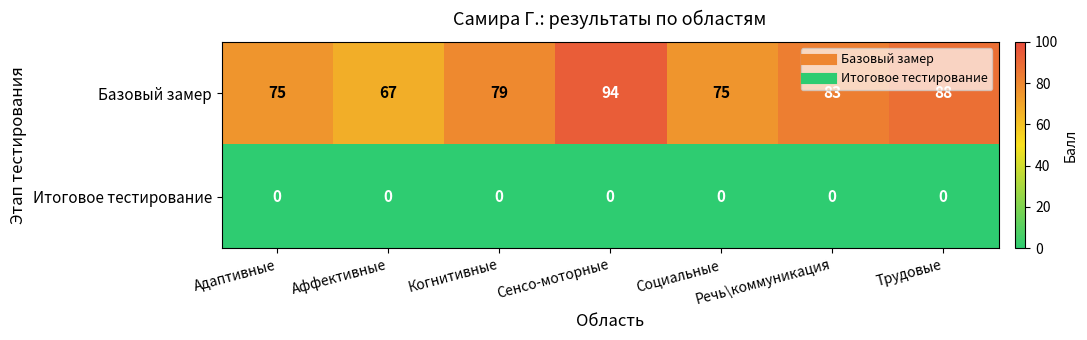

What is the spread (max minus min) of values at Адаптивные?

75